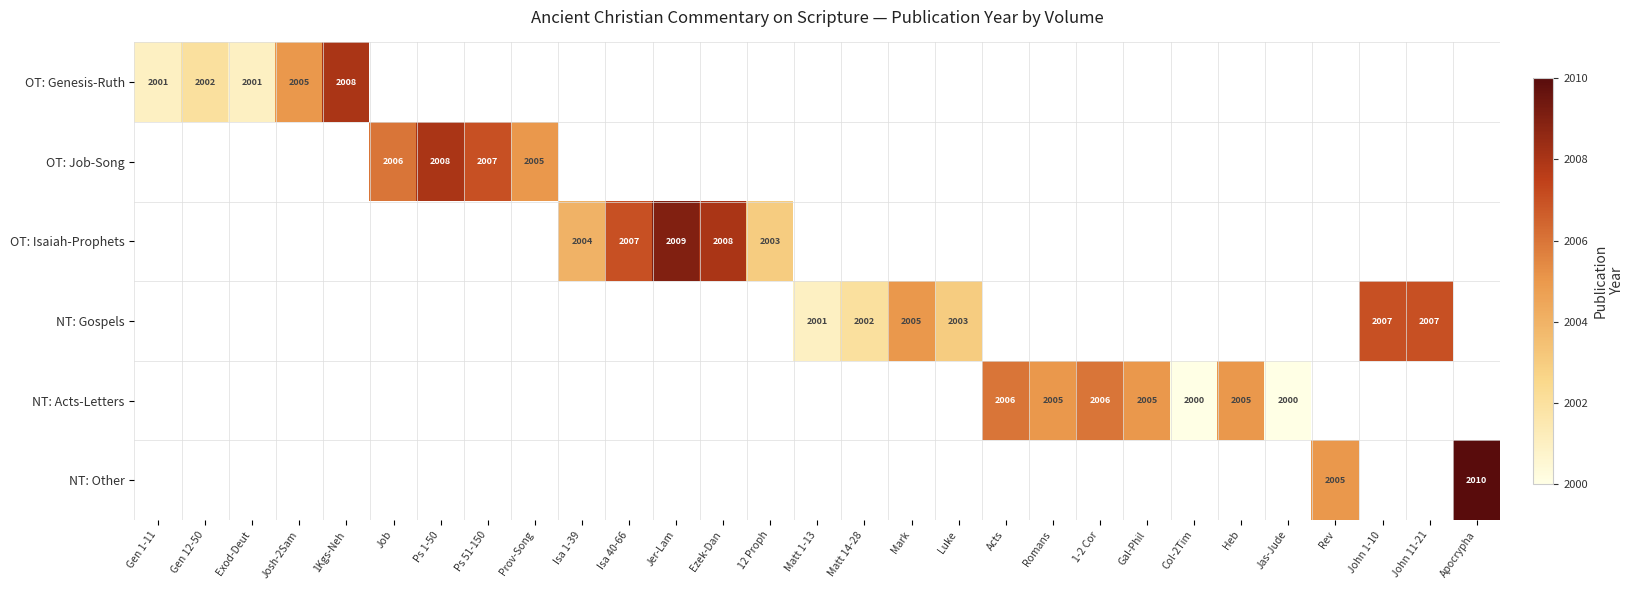

The NT: Acts-Letters series shows 1282 at Romans. True or false?

False